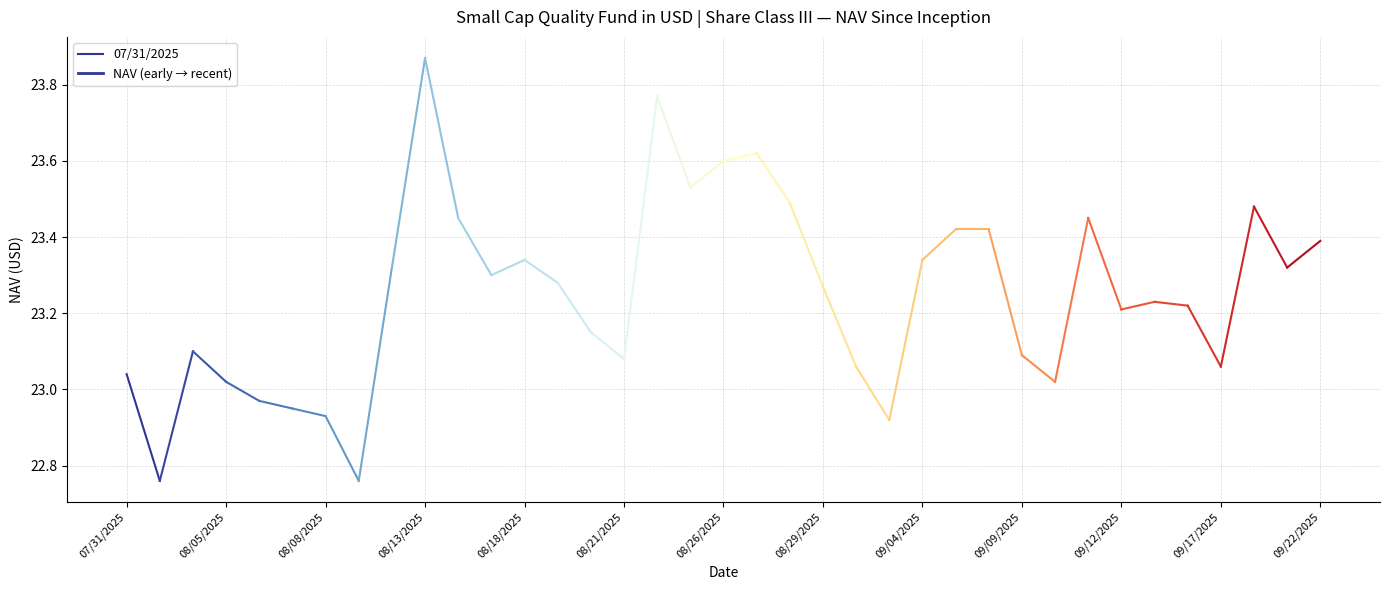

Approximately how many times larger is the value at 07/31/2025 compared to 08/05/2025?

1.0